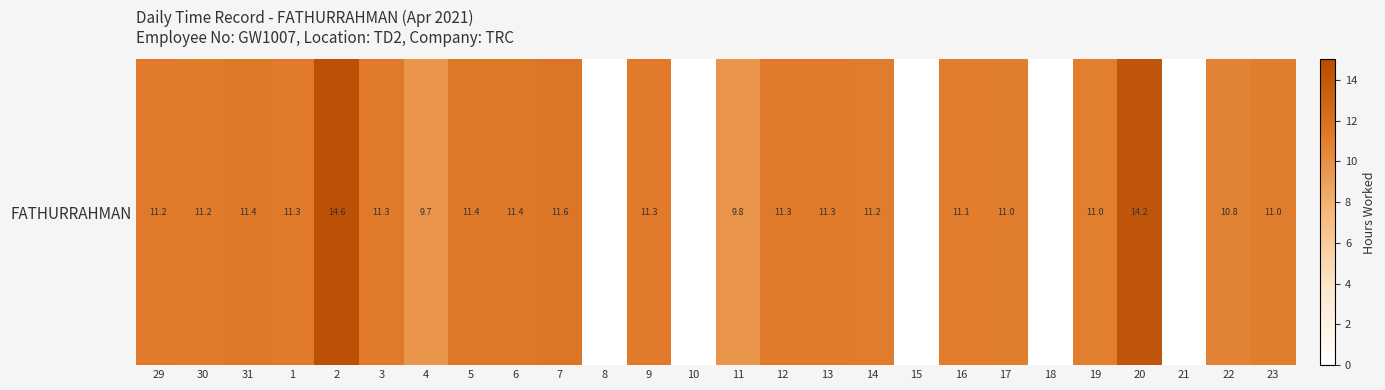

Rank the categories by value from highest to lowest.

2, 20, 7, 31, 6, 5, 3, 9, 13, 12, 1, 29, 30, 14, 16, 17, 23, 19, 22, 11, 4, 8, 10, 15, 18, 21